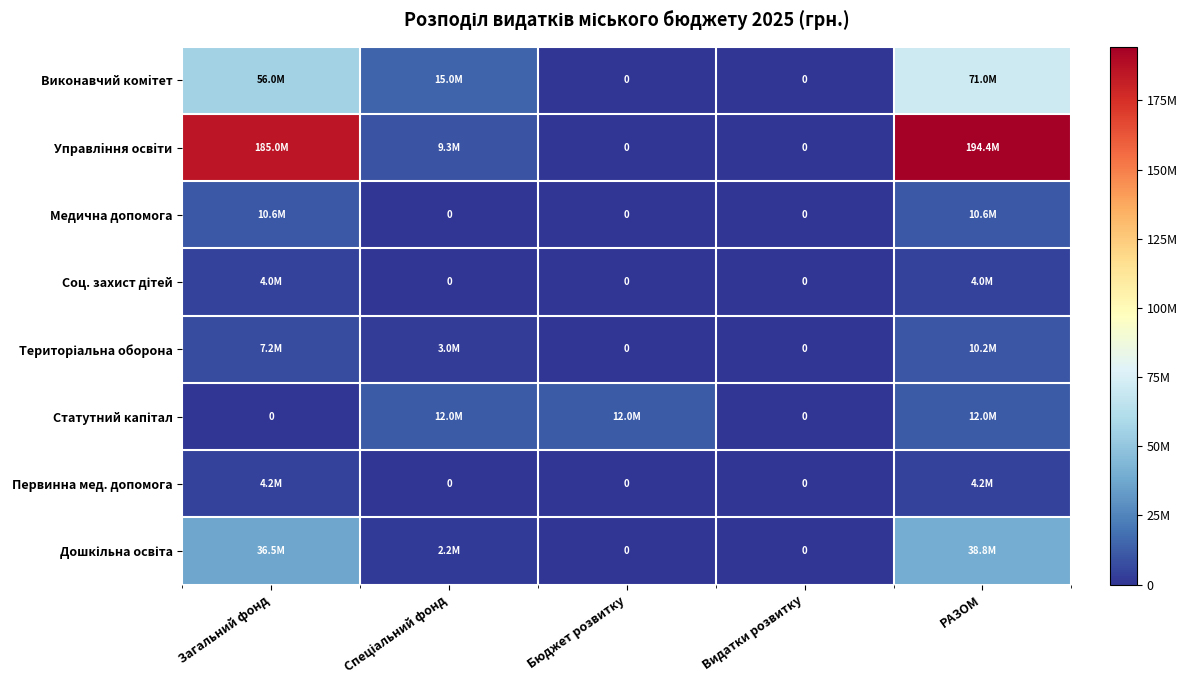

The Статутний капітал series shows 2437782 at Бюджет розвитку. True or false?

False